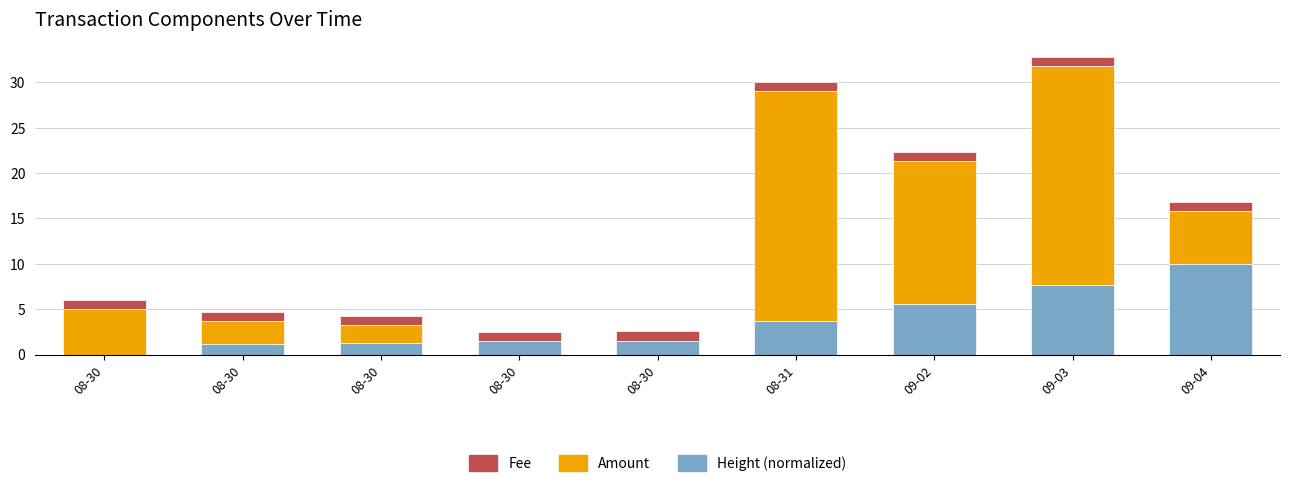

How many series are shown in this chart?

3